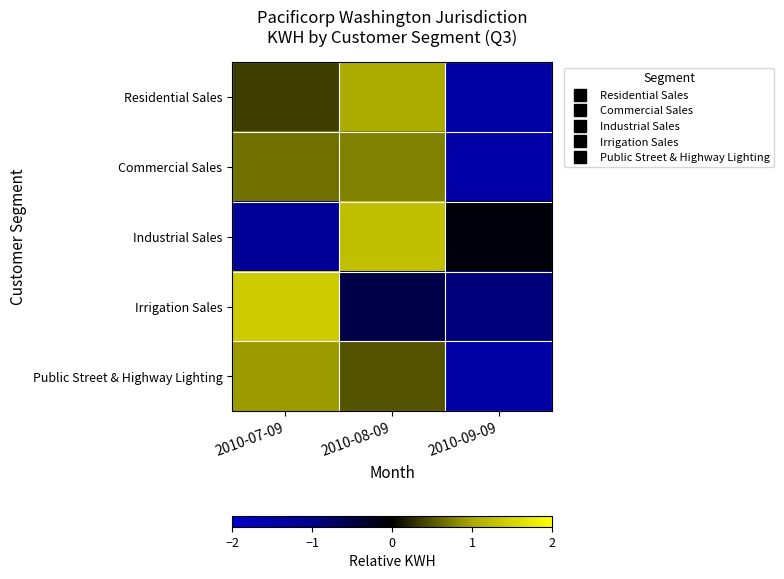

Reading right to left, extract all data points from this chart.

Residential Sales: 2010-09-09=-1.4	2010-08-09=1.0	2010-07-09=0.4
Commercial Sales: 2010-09-09=-1.4	2010-08-09=0.8	2010-07-09=0.7
Industrial Sales: 2010-09-09=-0.1	2010-08-09=1.3	2010-07-09=-1.2
Irrigation Sales: 2010-09-09=-0.9	2010-08-09=-0.5	2010-07-09=1.4
Public Street & Highway Lighting: 2010-09-09=-1.4	2010-08-09=0.5	2010-07-09=0.9